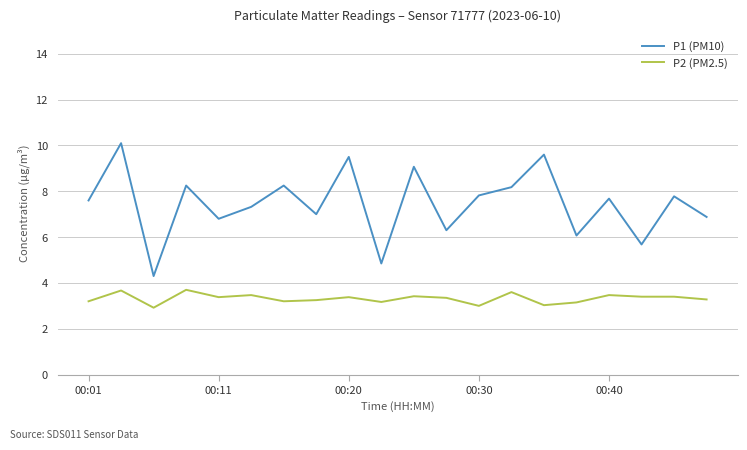

True or false: P2 (PM2.5) and P1 (PM10) intersect in this chart.

False